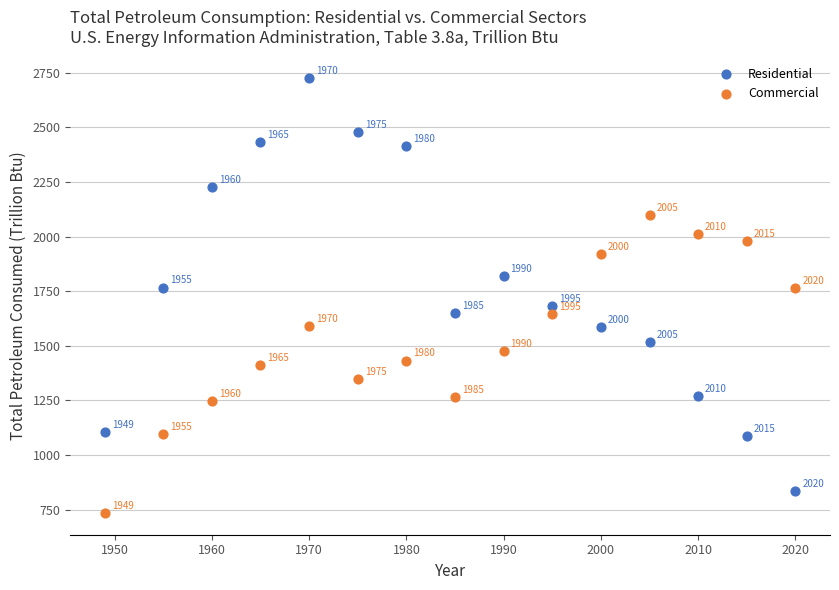

What are all the series names shown in the legend?

Residential, Commercial